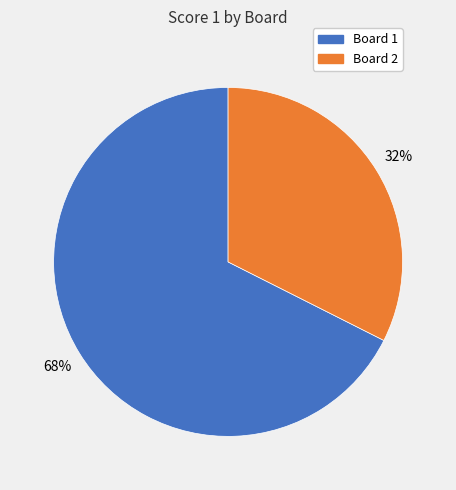

How many segments does this pie chart have?

2